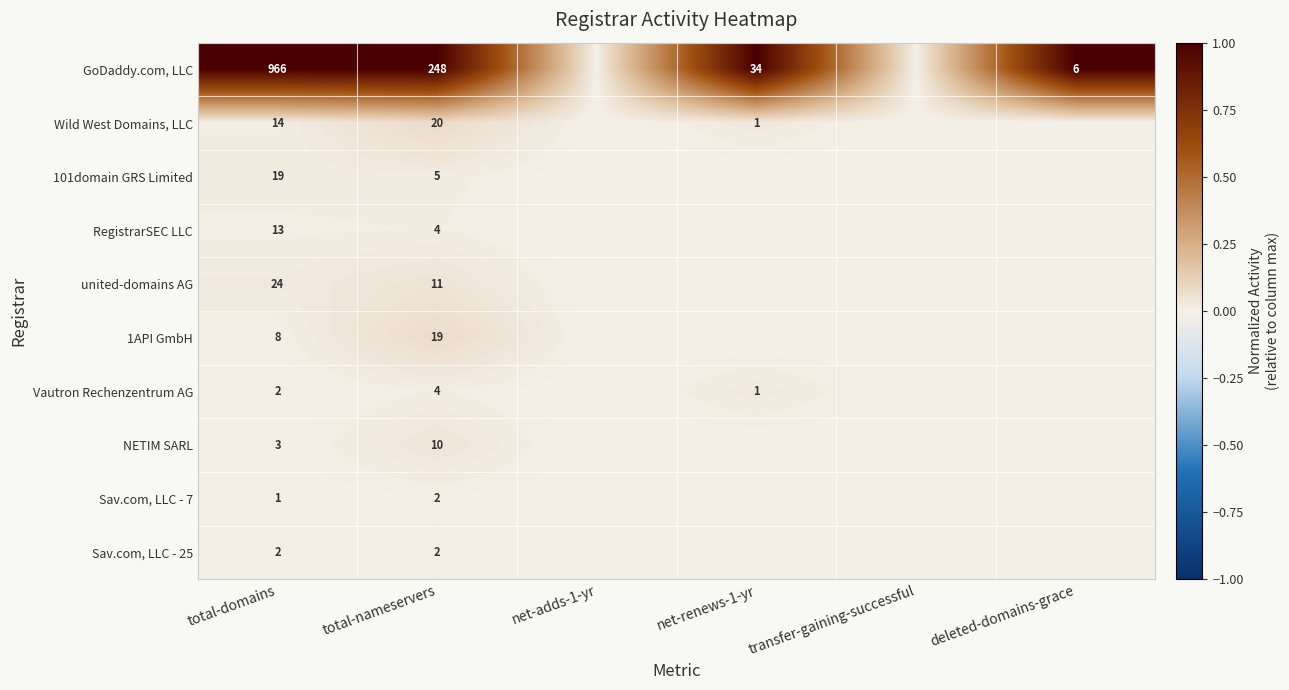

What is the total value across all series at total-domains?

1052